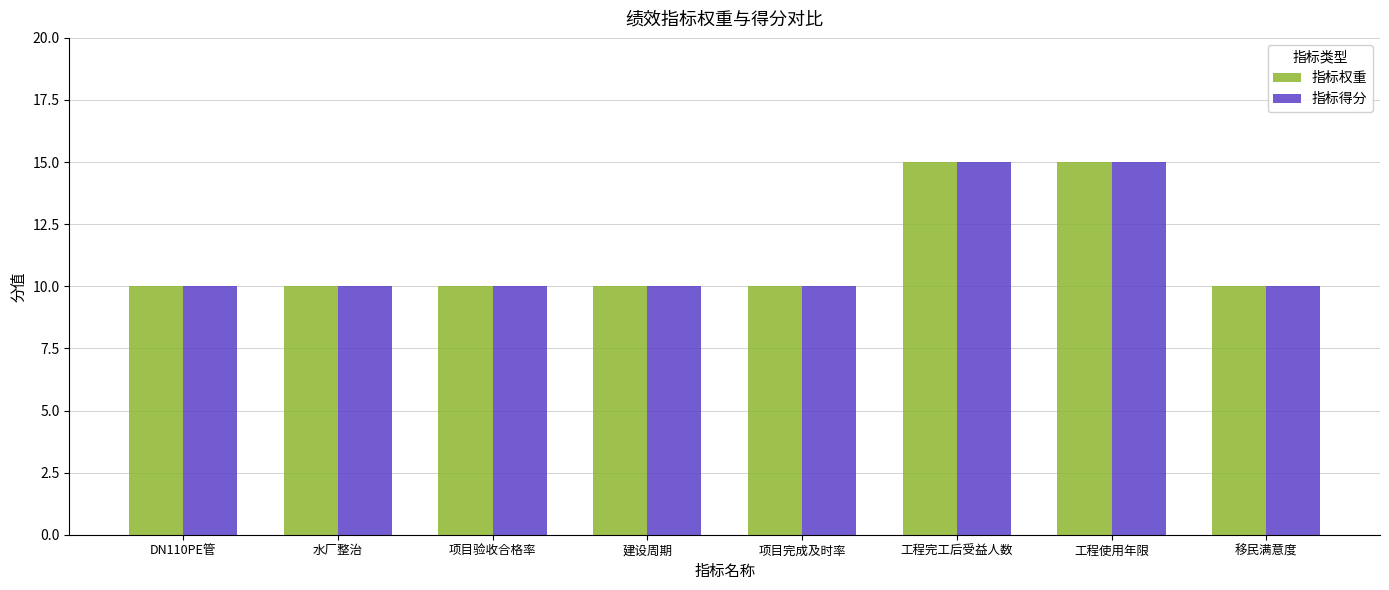

How many series are shown in this chart?

2